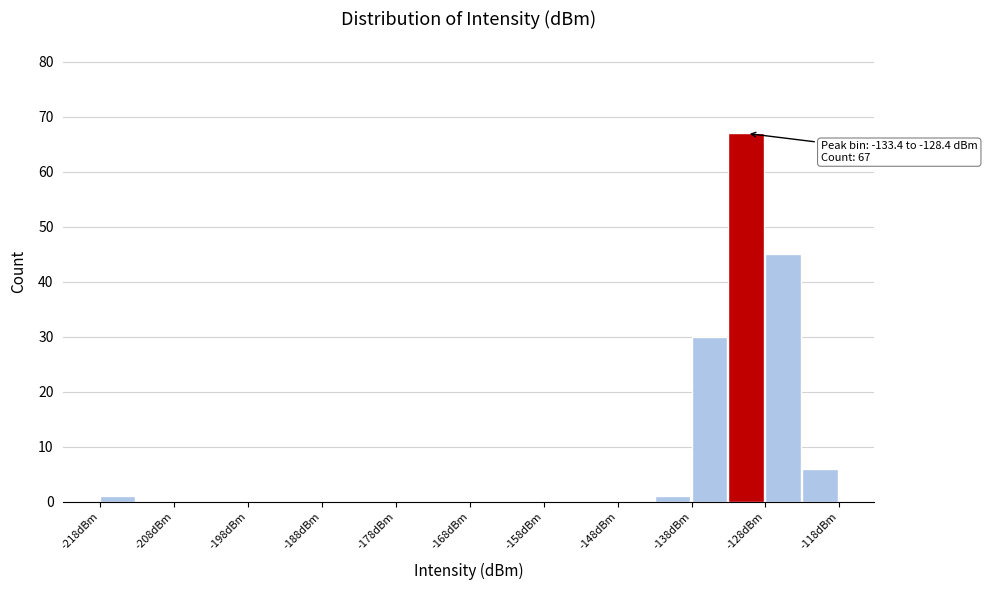

Read against the x-axis, roughly where is the centre of the tallest bar?

-132